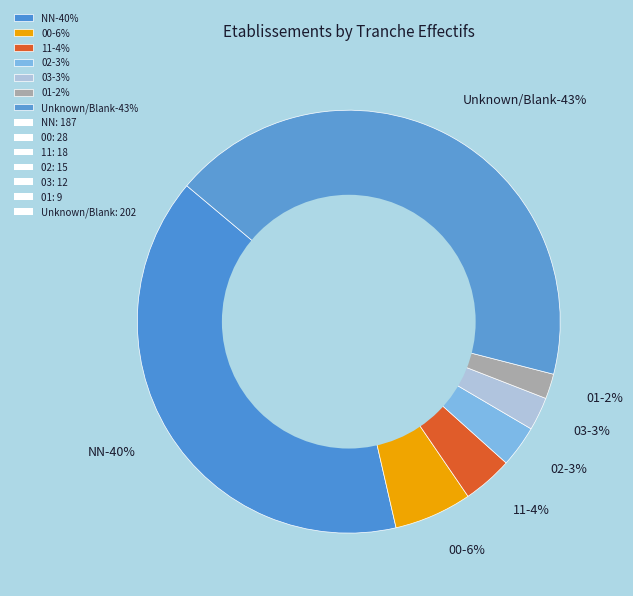

The 01 slice represents 10% of the pie. True or false?

False